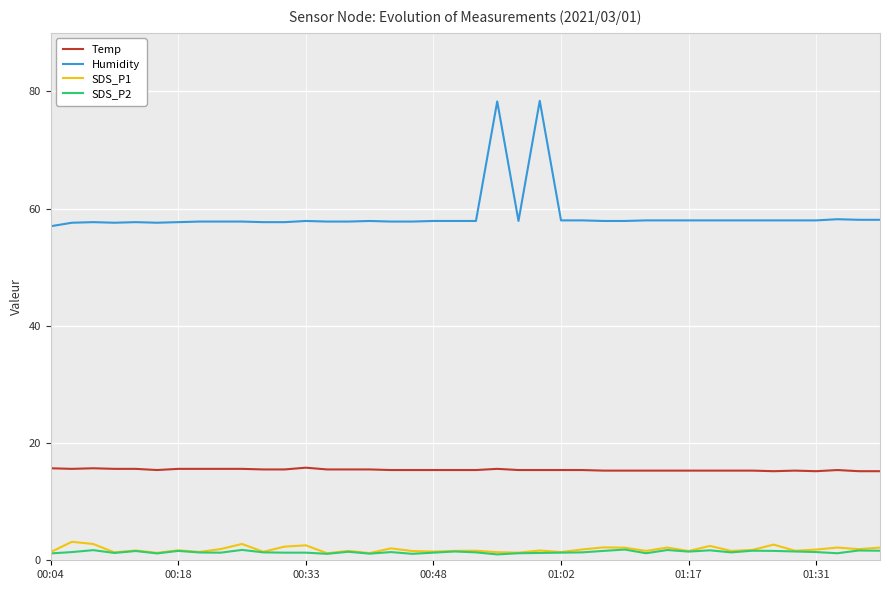

Does the chart have visible grid lines?

Yes